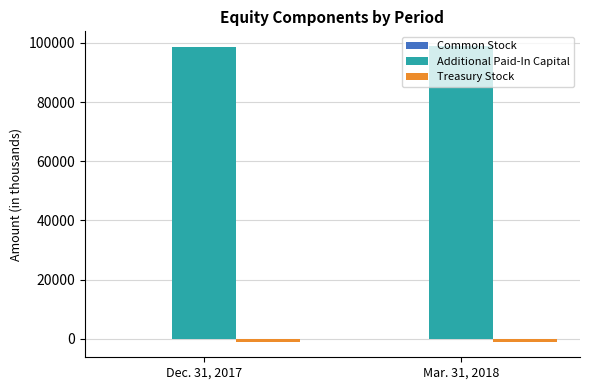

The value of Additional Paid-In Capital at Mar. 31, 2018 is 98883. True or false?

True